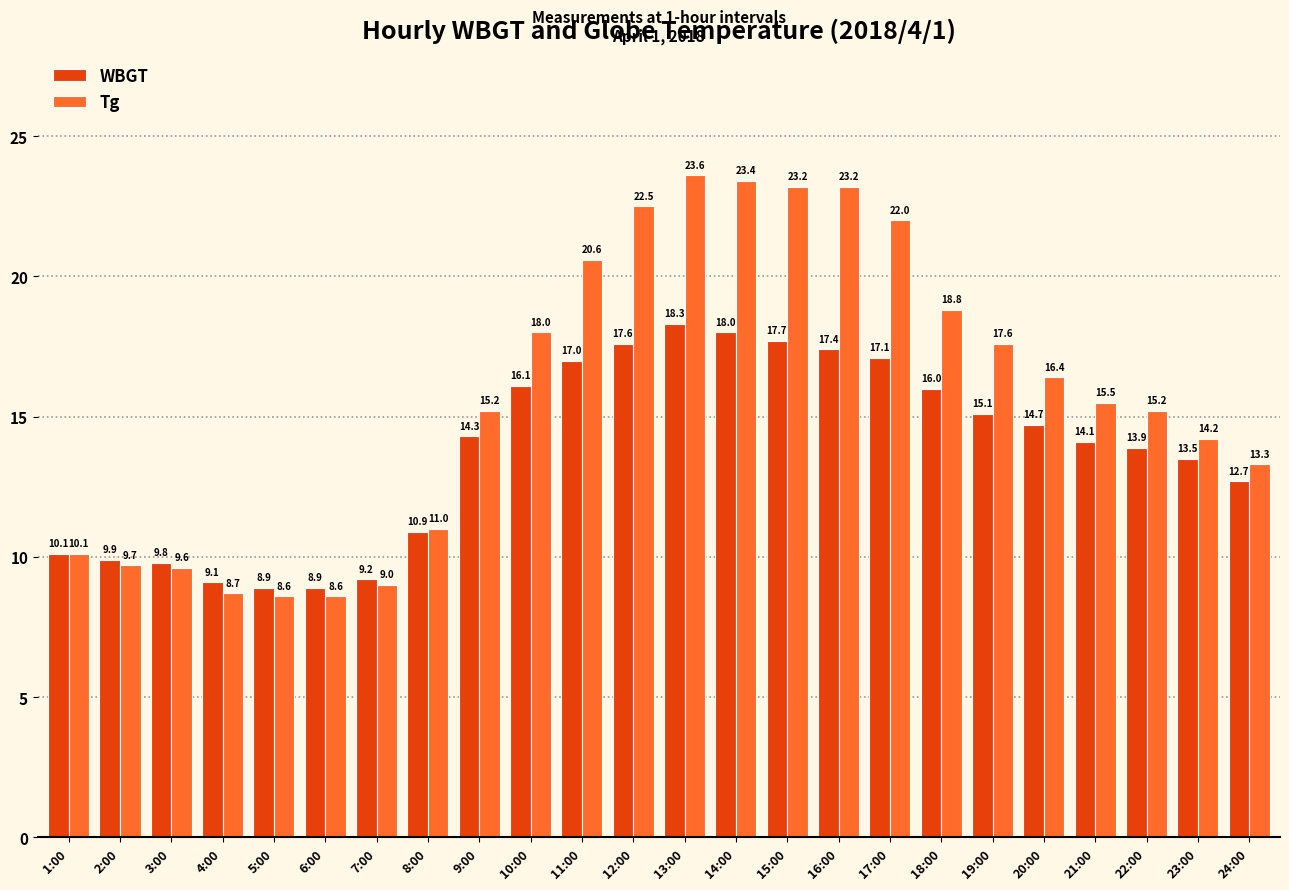

Reading left to right, what are all the values shown in this chart?

WBGT: 1:00=10.1	2:00=9.9	3:00=9.8	4:00=9.1	5:00=8.9	6:00=8.9	7:00=9.2	8:00=10.9	9:00=14.3	10:00=16.1	11:00=17.0	12:00=17.6	13:00=18.3	14:00=18.0	15:00=17.7	16:00=17.4	17:00=17.1	18:00=16.0	19:00=15.1	20:00=14.7	21:00=14.1	22:00=13.9	23:00=13.5	24:00=12.7
Tg: 1:00=10.1	2:00=9.7	3:00=9.6	4:00=8.7	5:00=8.6	6:00=8.6	7:00=9.0	8:00=11.0	9:00=15.2	10:00=18.0	11:00=20.6	12:00=22.5	13:00=23.6	14:00=23.4	15:00=23.2	16:00=23.2	17:00=22.0	18:00=18.8	19:00=17.6	20:00=16.4	21:00=15.5	22:00=15.2	23:00=14.2	24:00=13.3